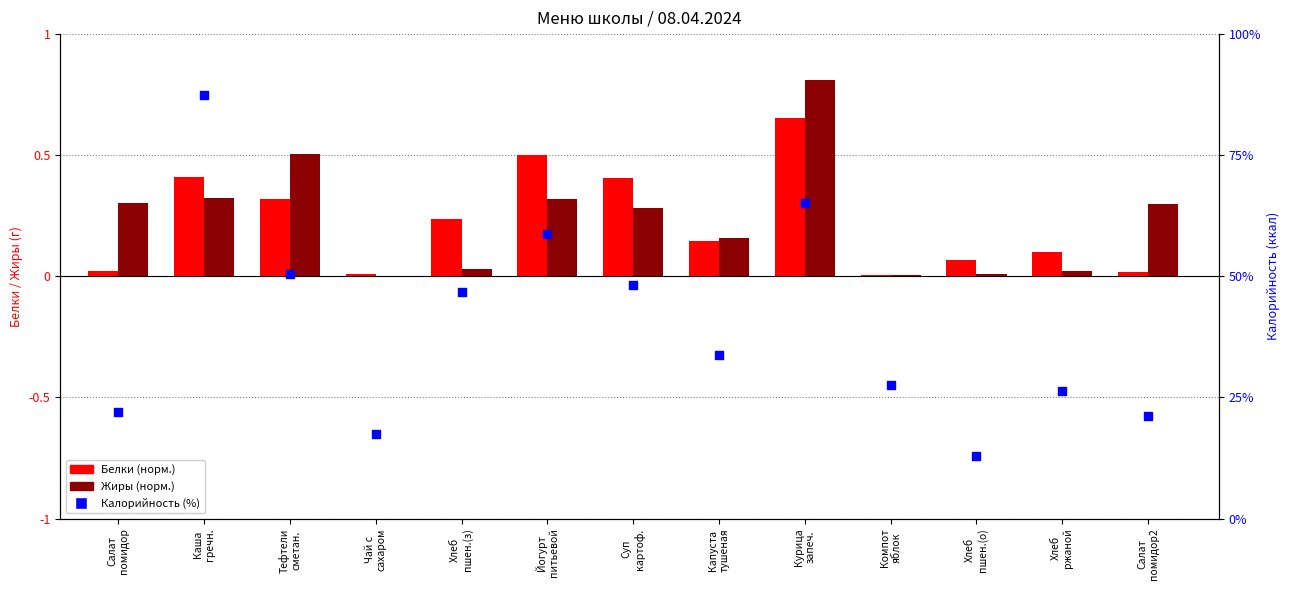

Which series has the largest total across all categories?

Калорийность (%)